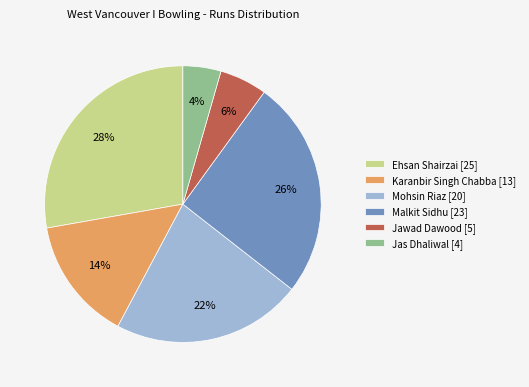

Which category has the biggest portion of the pie?

Ehsan Shairzai